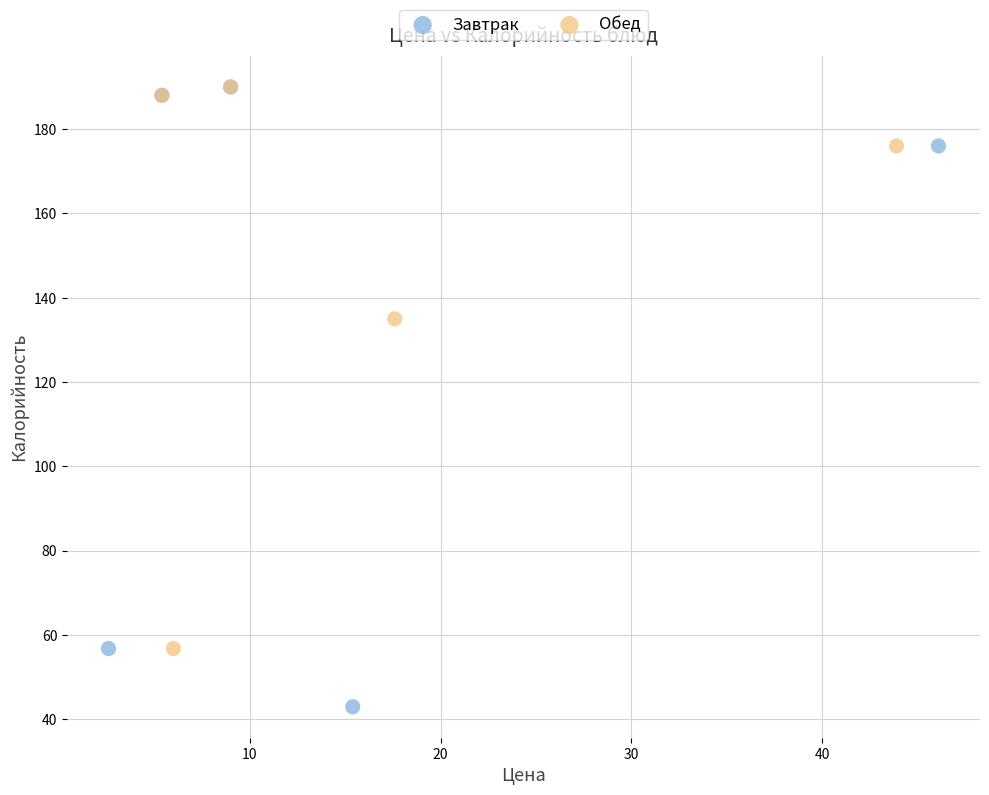

Which series reaches the minimum Y coordinate?

Завтрак